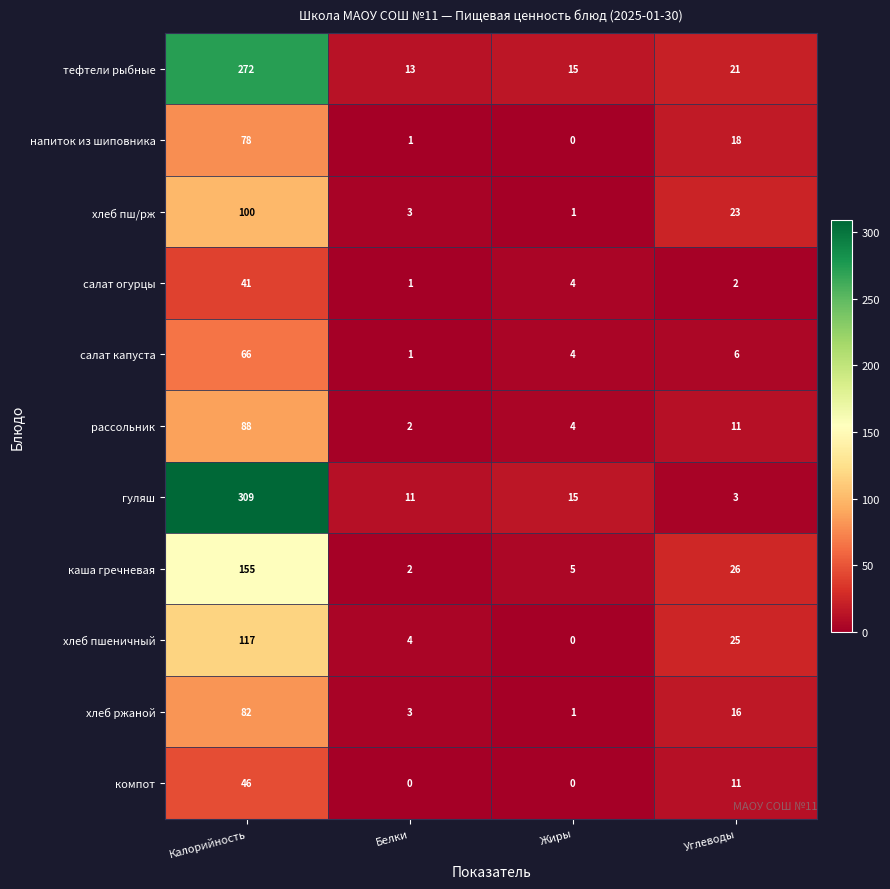

At how many categories does at least one series exceed 103?

1